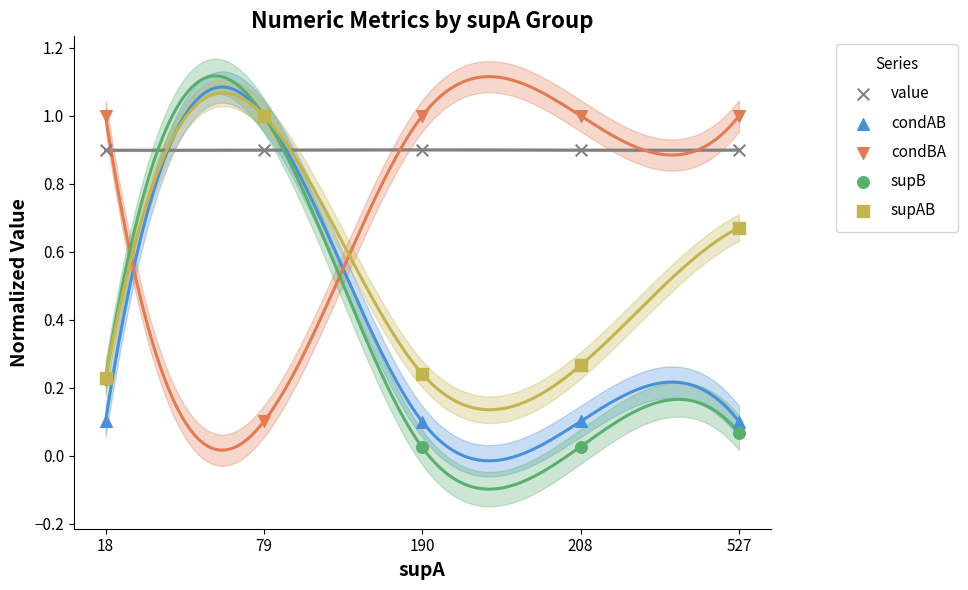

What are all the series names shown in the legend?

value, condAB, condBA, supB, supAB